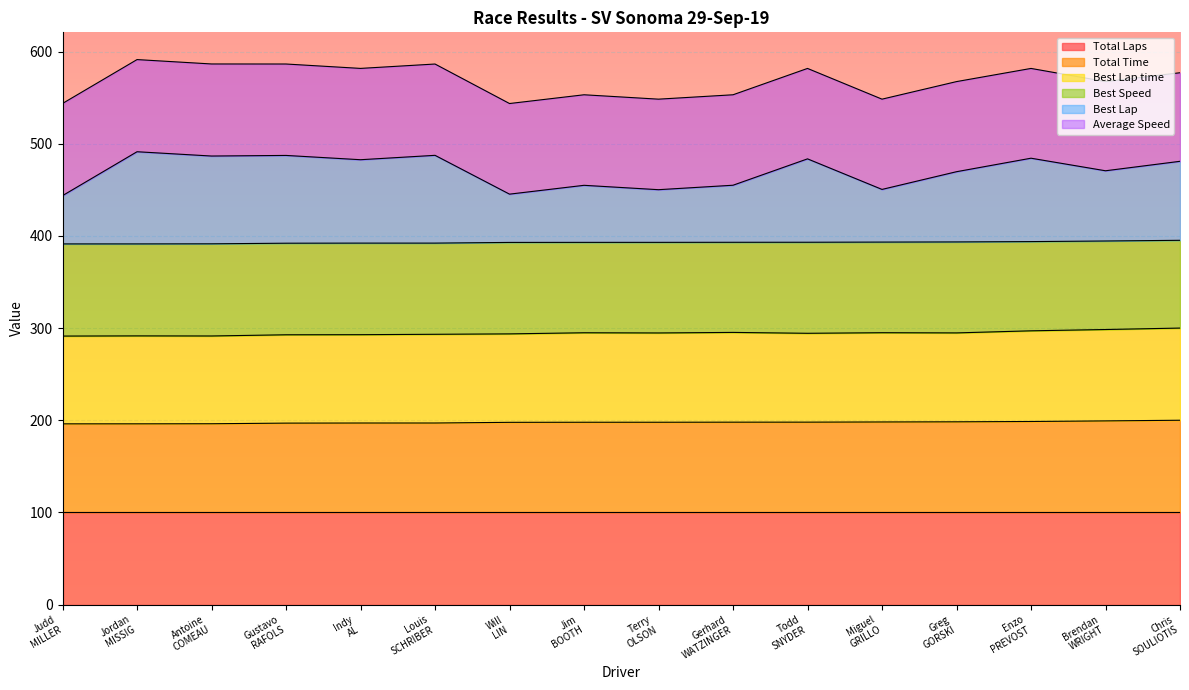

What are all the series names shown in the legend?

Total Laps, Total Time, Best Lap time, Best Speed, Best Lap, Average Speed